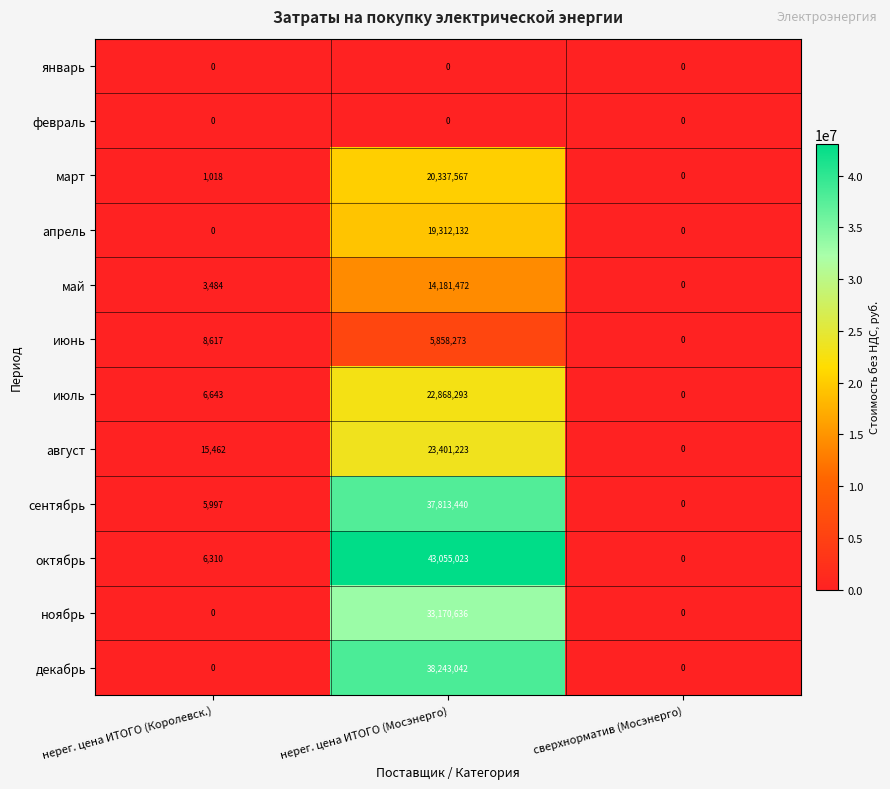

Count the number of data series in this chart.

12